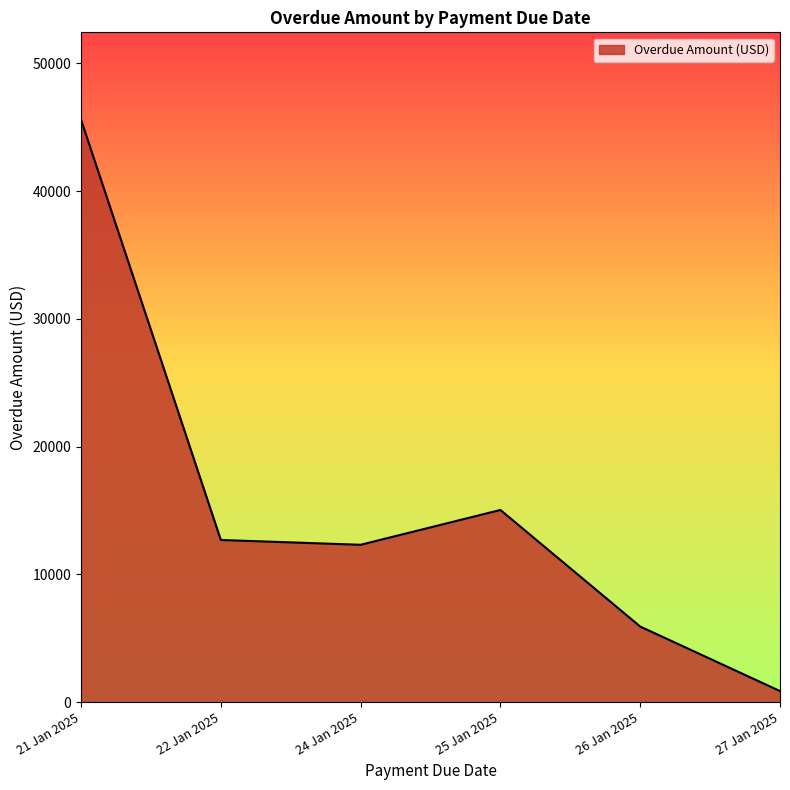

What is the difference between the maximum and minimum values?

44738